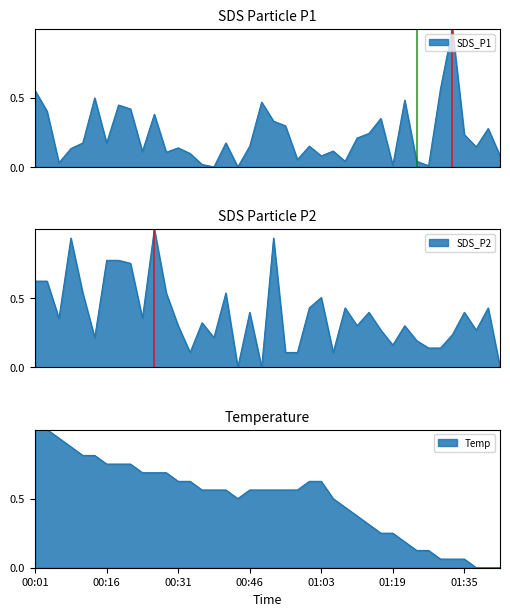

What is the value of the SDS_P1 point at the 39th from the left?

0.3